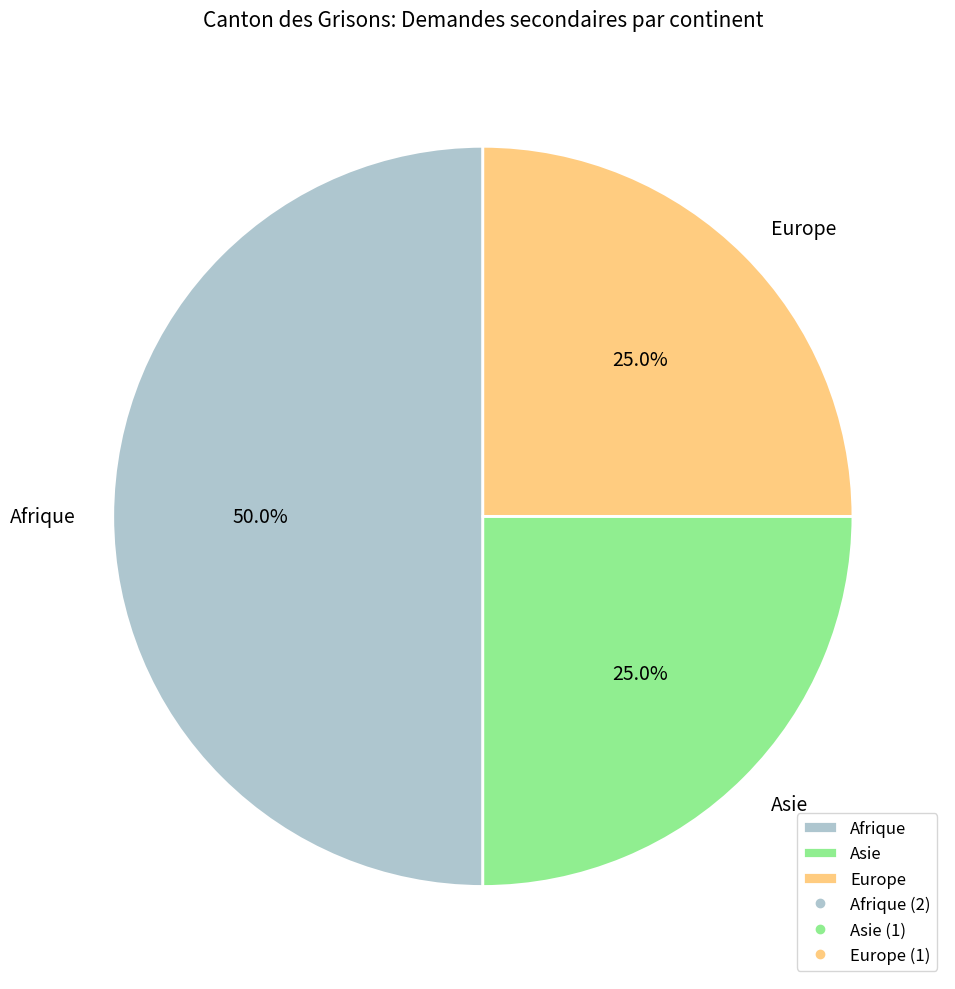

Is it true that Europe is 38% of the pie?

False